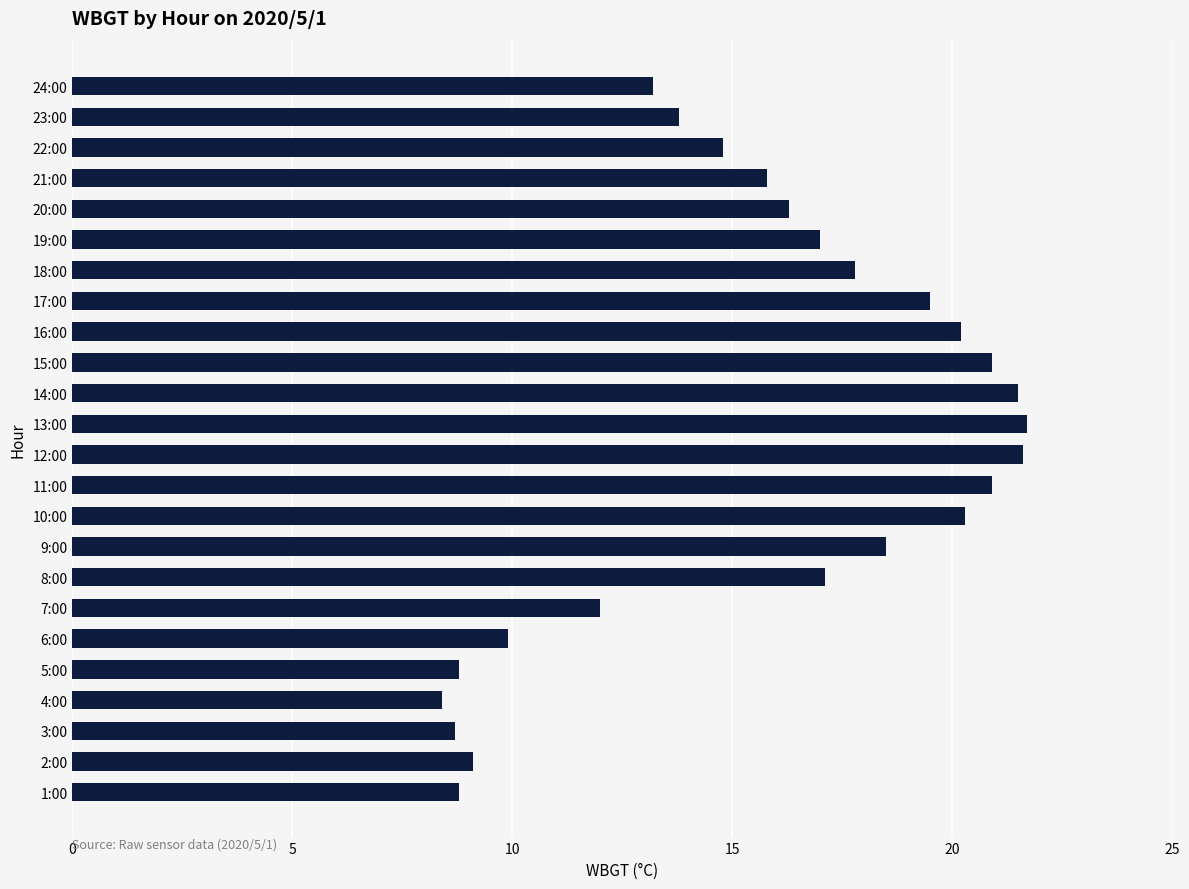

What is the average value?

15.7